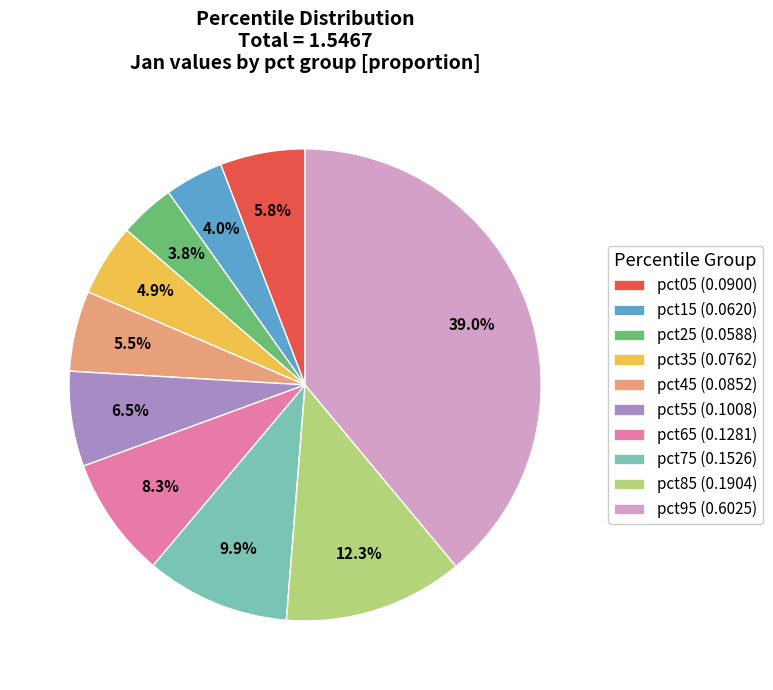

Which category has the biggest portion of the pie?

pct95